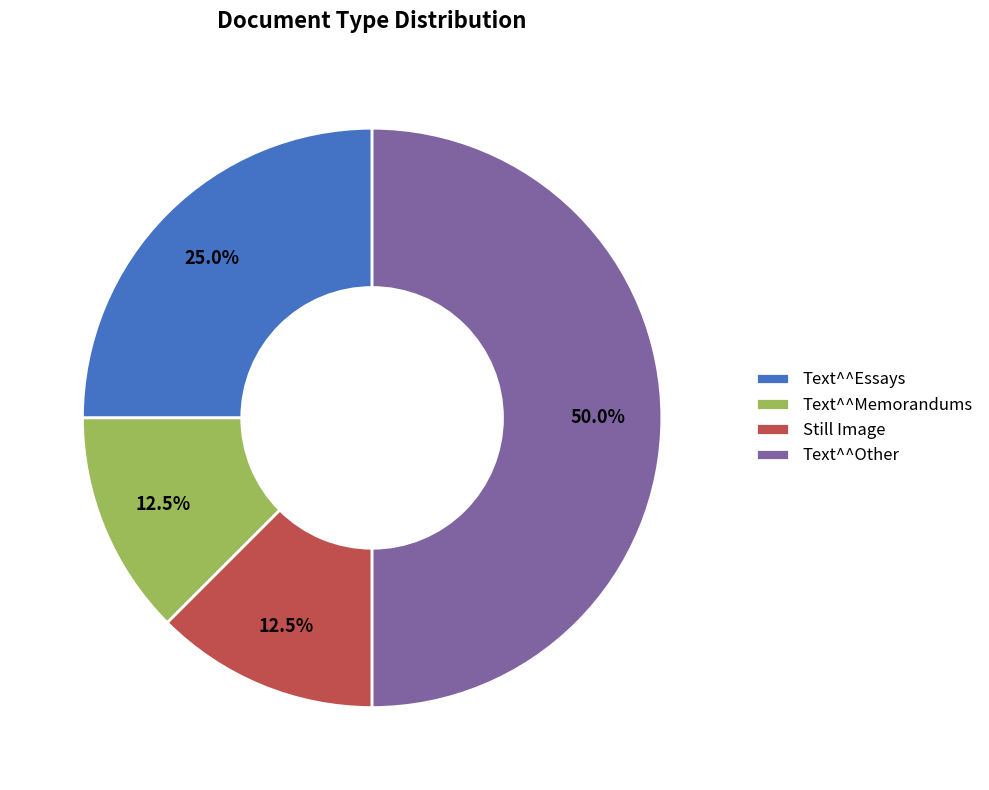

Does Still Image represent more than half of the total?

No